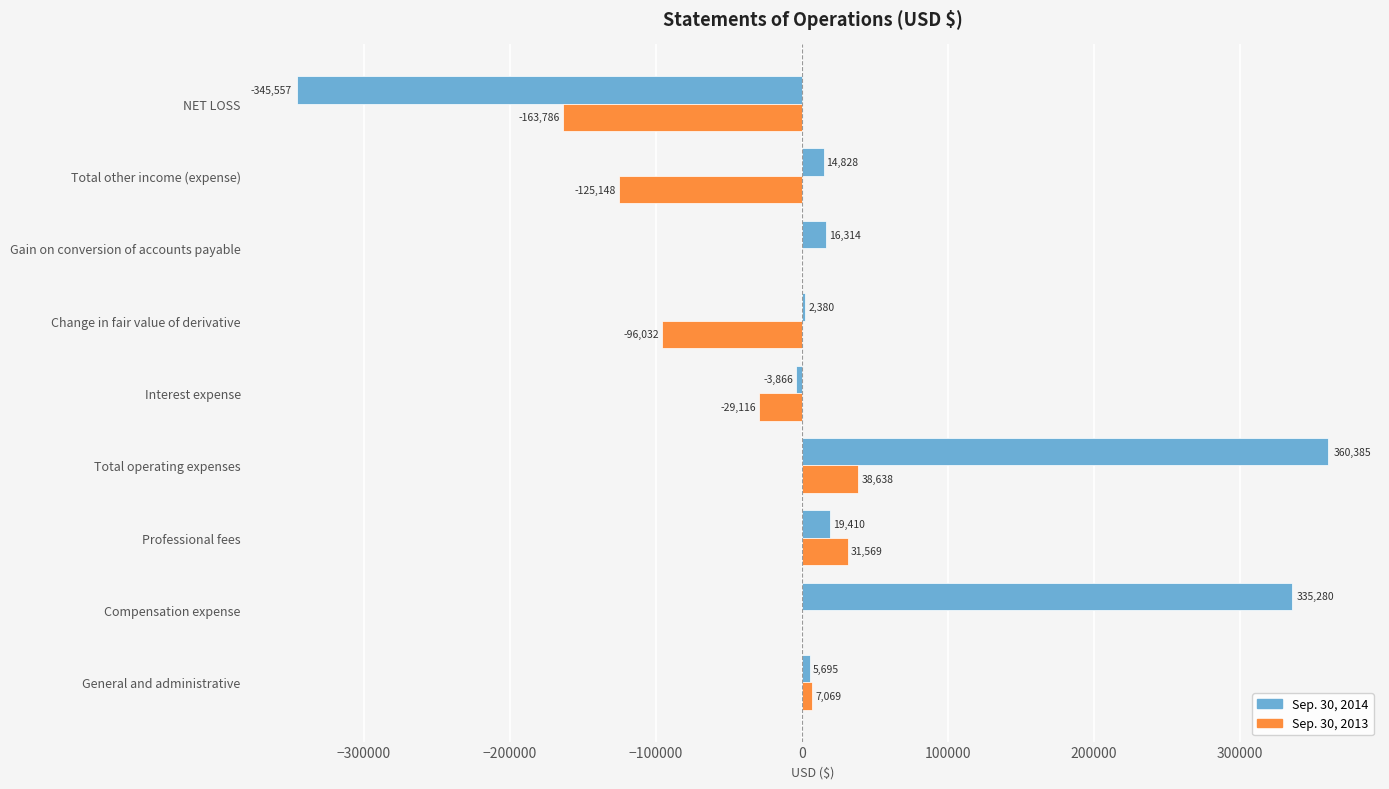

What is the sum of all Sep. 30, 2013 values?

-336806